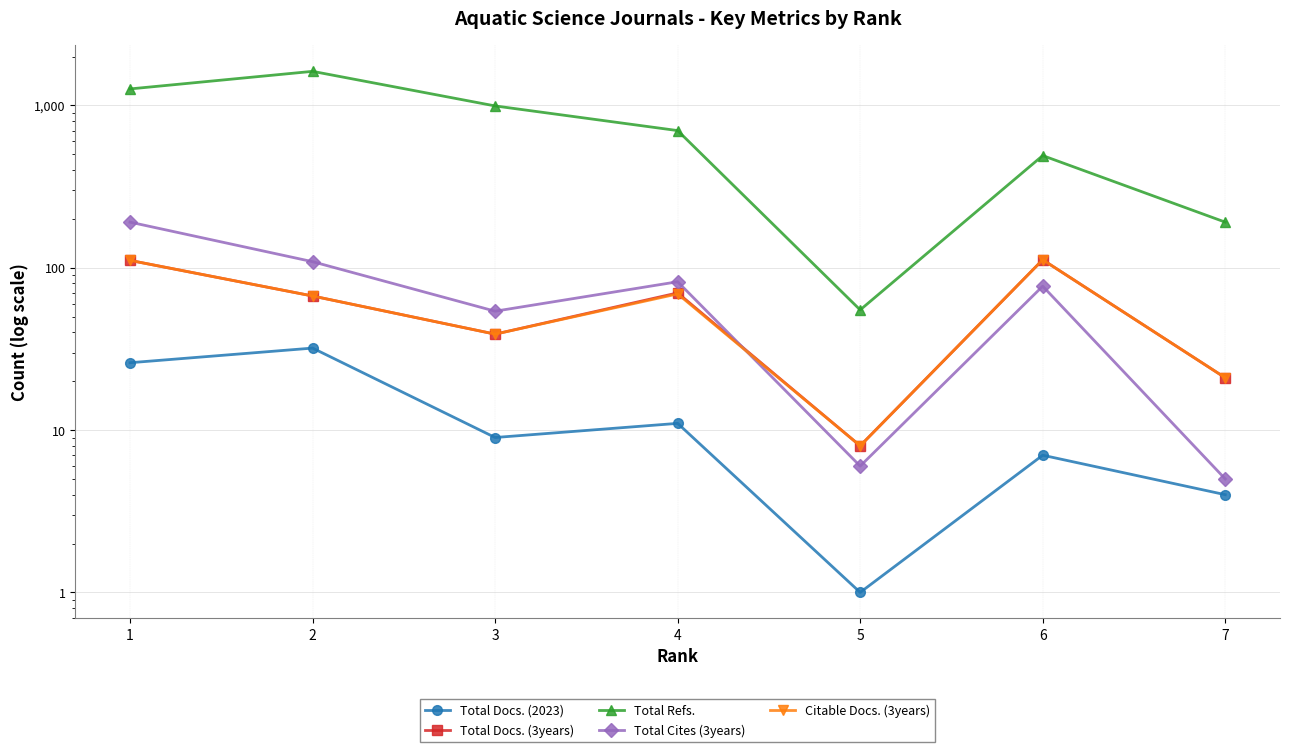

Which label corresponds to the smallest value in the chart?

5